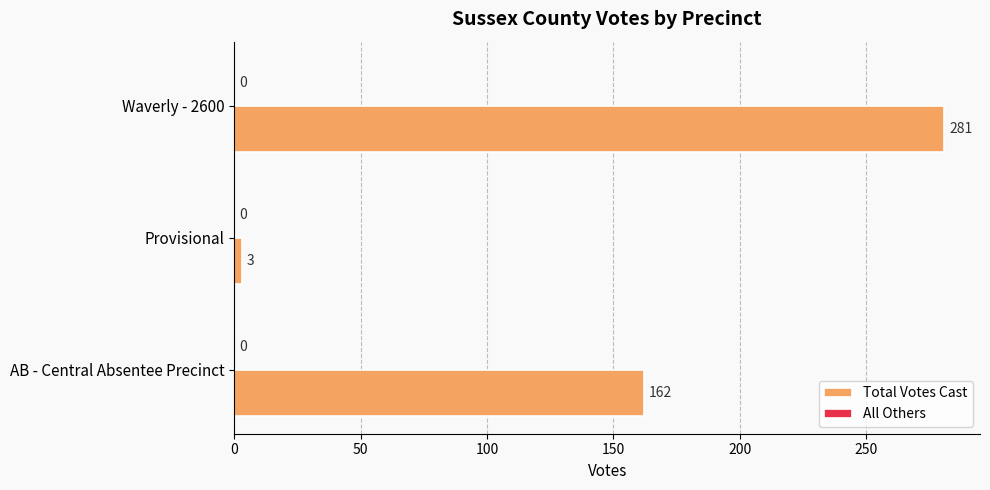

List the labels in order of value, smallest first.

Provisional, AB - Central Absentee Precinct, Waverly - 2600